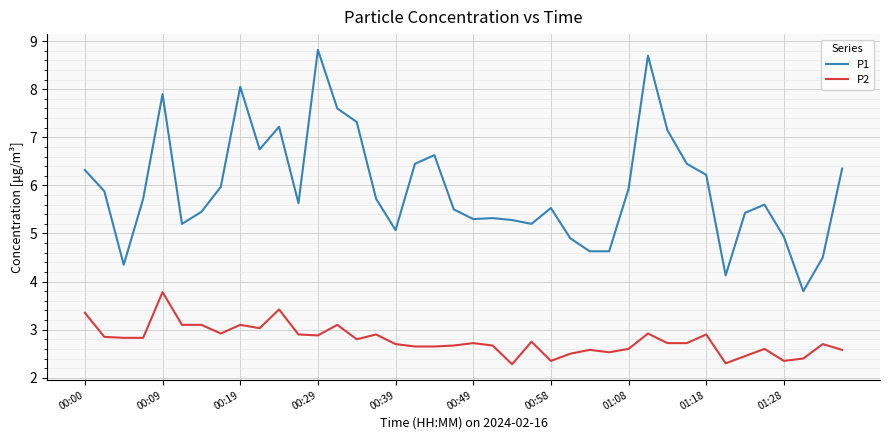

What is the minimum value for P1?

3.8